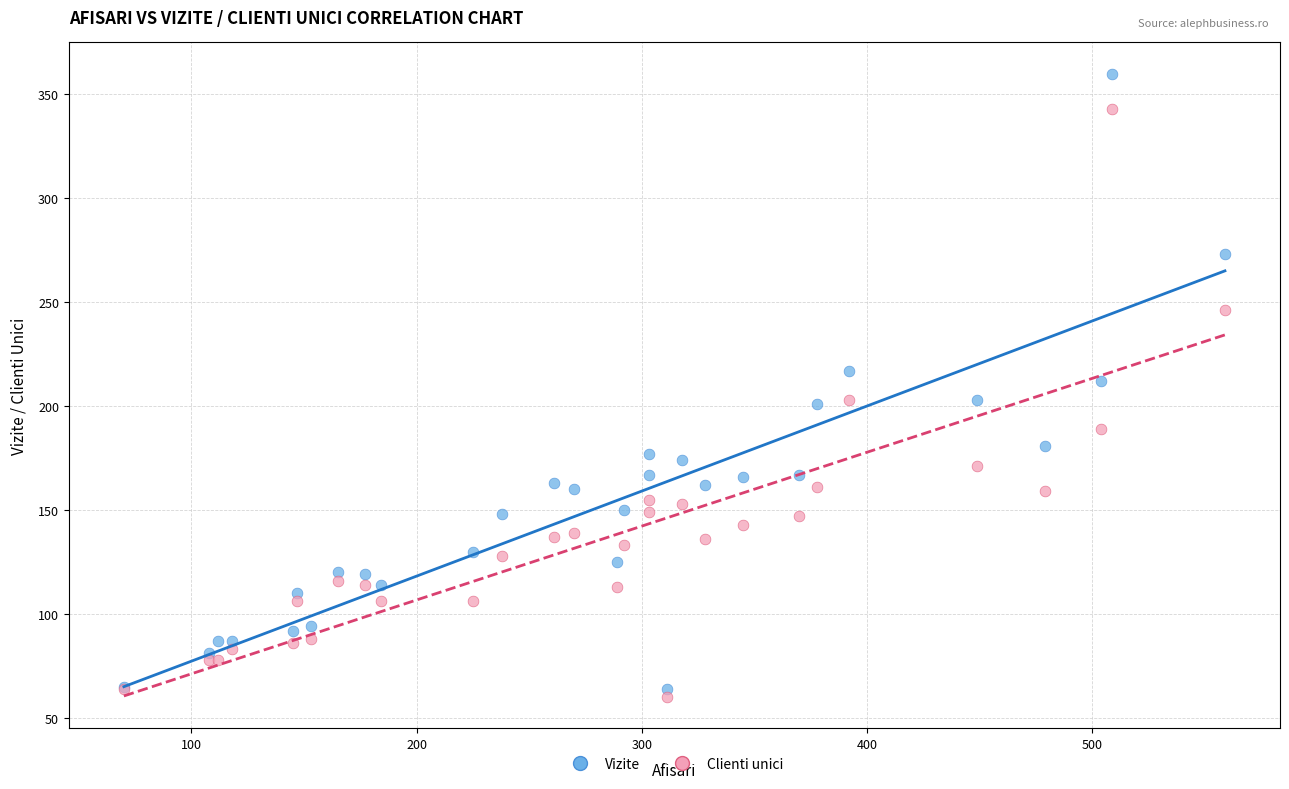

What is the X range (max minus min) for the scatter plot?

489